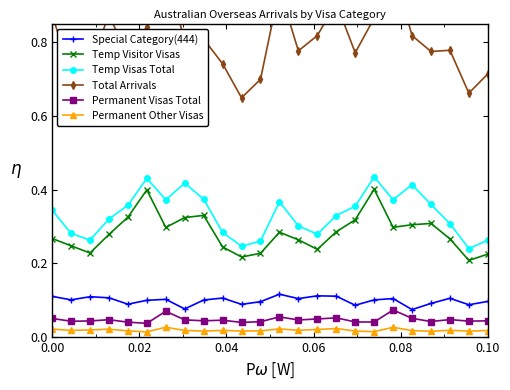

True or false: Special Category(444) has a value of 0.1 at 0.10.

True